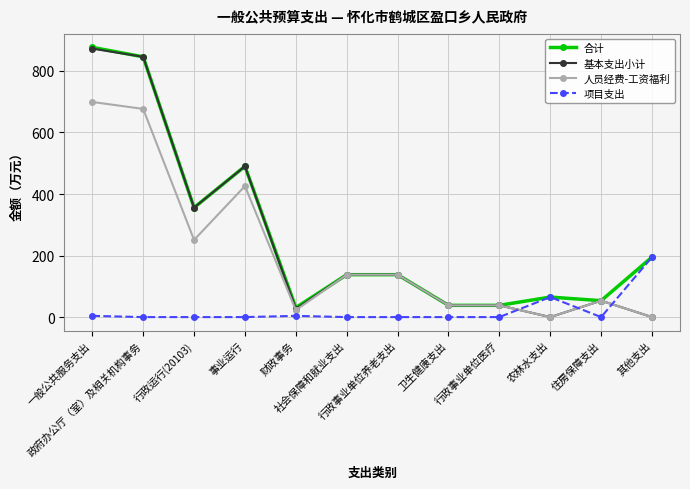

Which series has the largest total across all categories?

合计